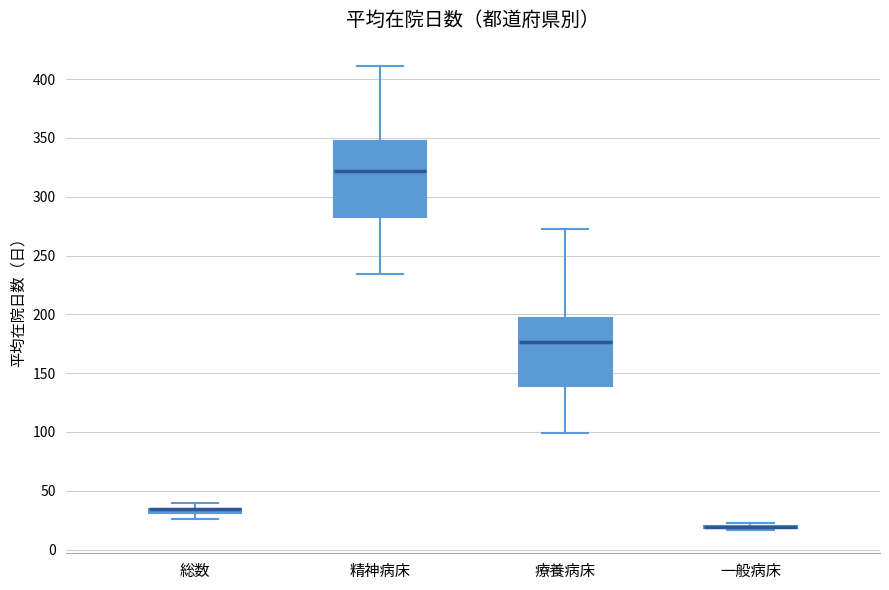

Comparing the boxes themselves (not the whiskers), which one is the tallest?

精神病床